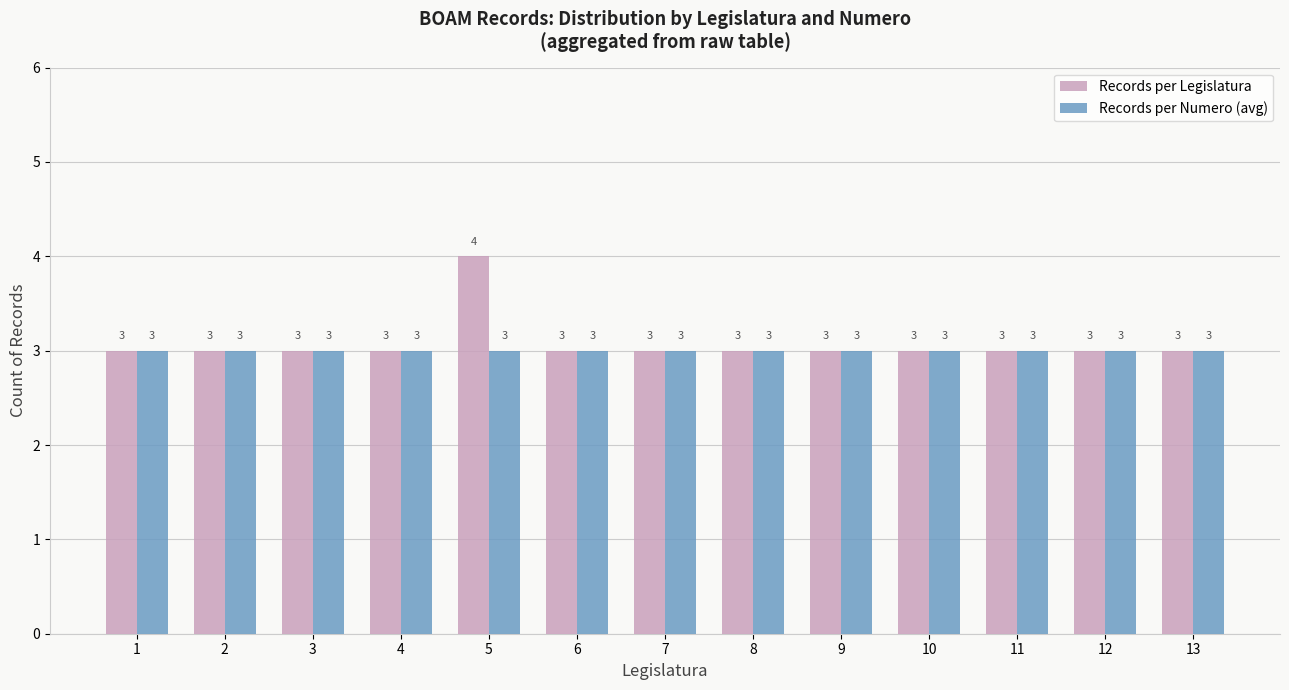

What is the highest value of the Records per Numero (avg) series?

3